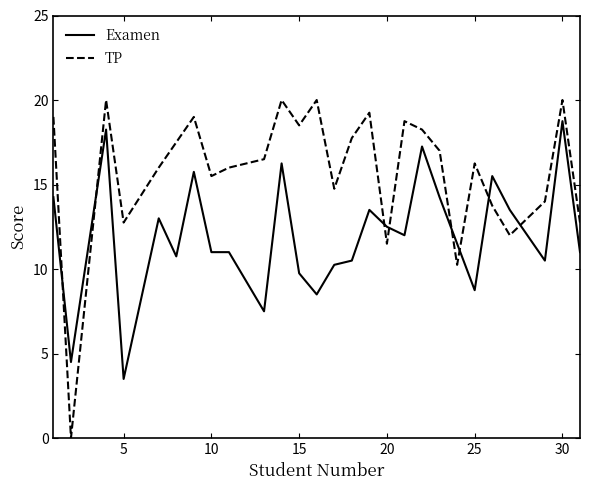

List the series in order of their peak value, highest first.

TP, Examen